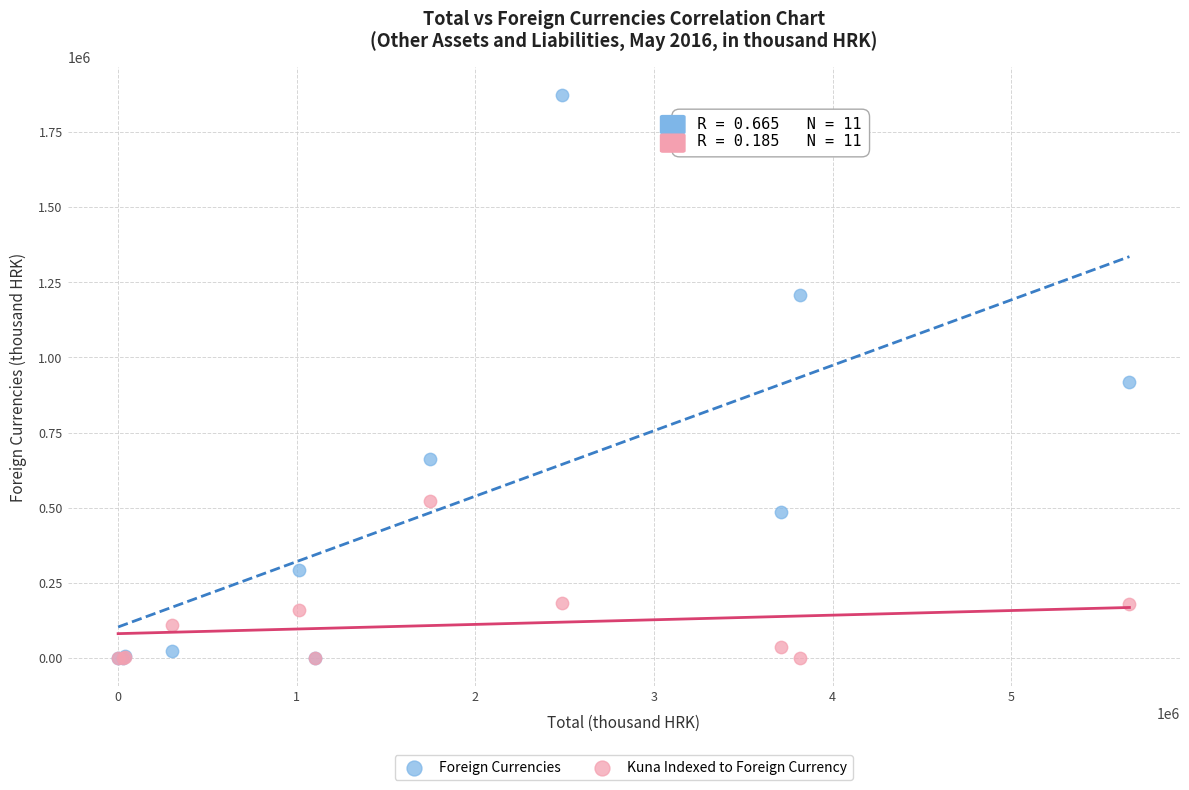

Which series contains the highest Y value?

Foreign Currencies